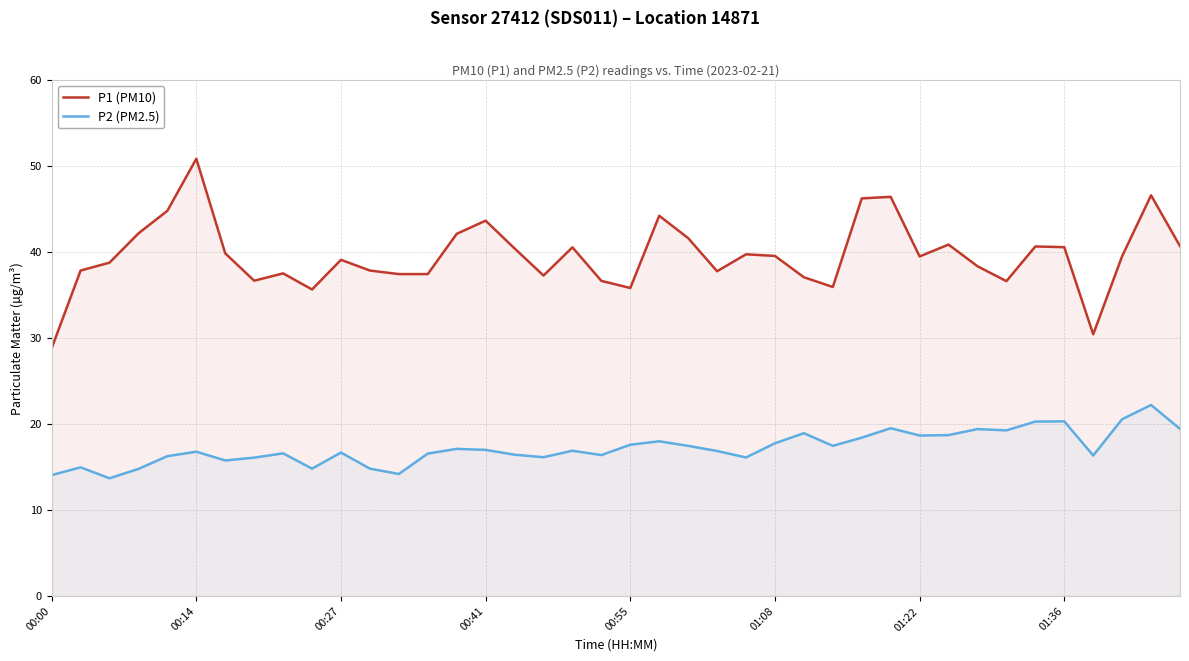

What is the value of the P2 (PM2.5) point at the 17th from the left?

16.4